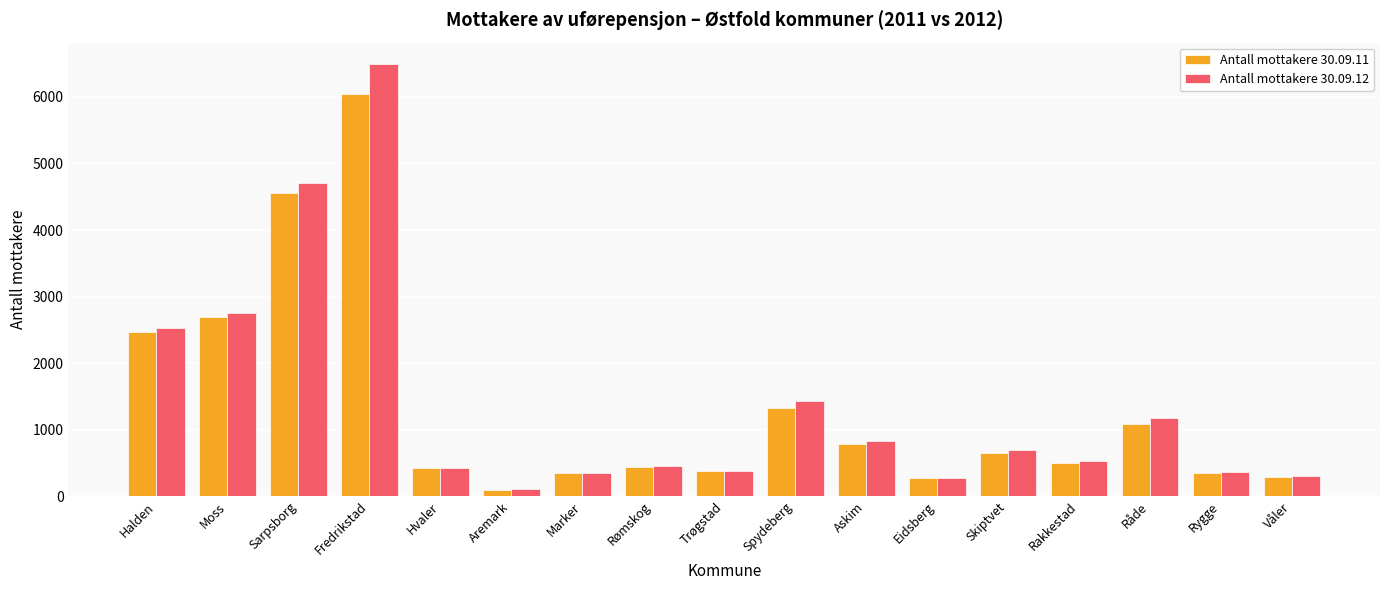

What is the difference between the highest and lowest values at Marker?

1